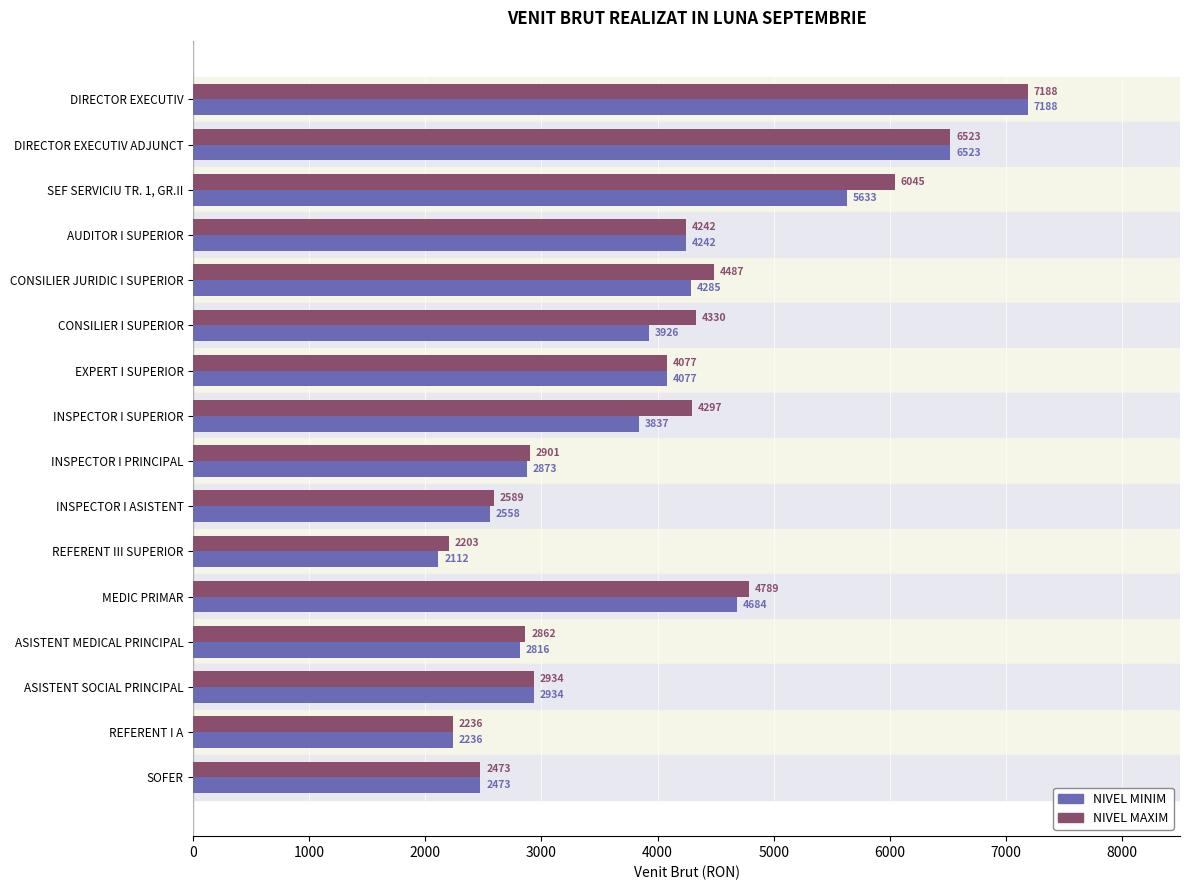

What is the difference between the maximum and minimum values in the NIVEL MINIM series?

5076